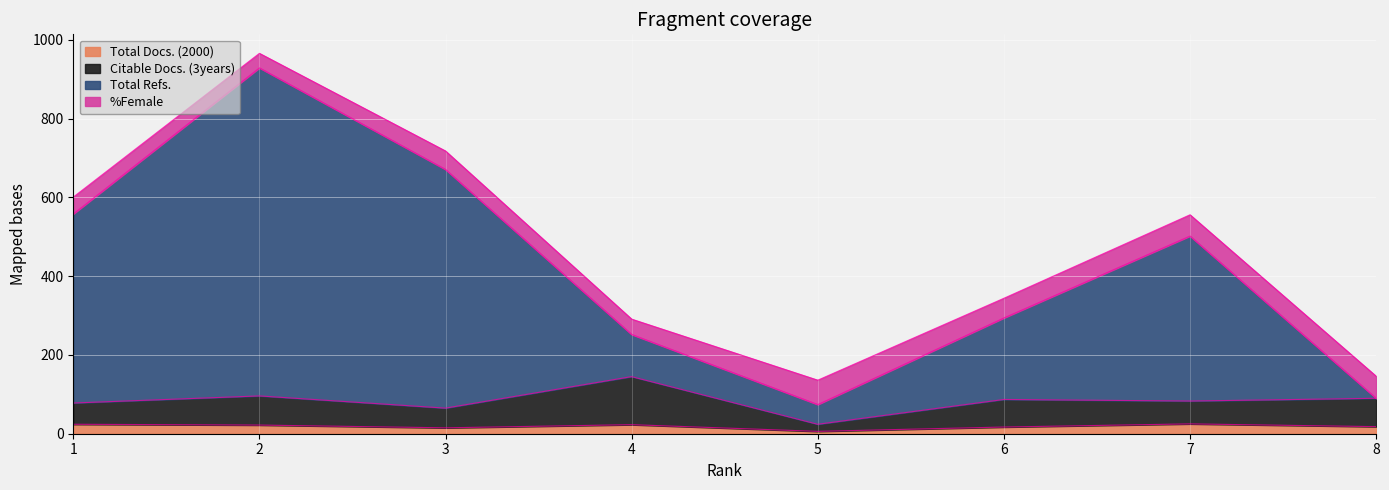

Is it true that Citable Docs. (3years) equals 24 at 5?

True